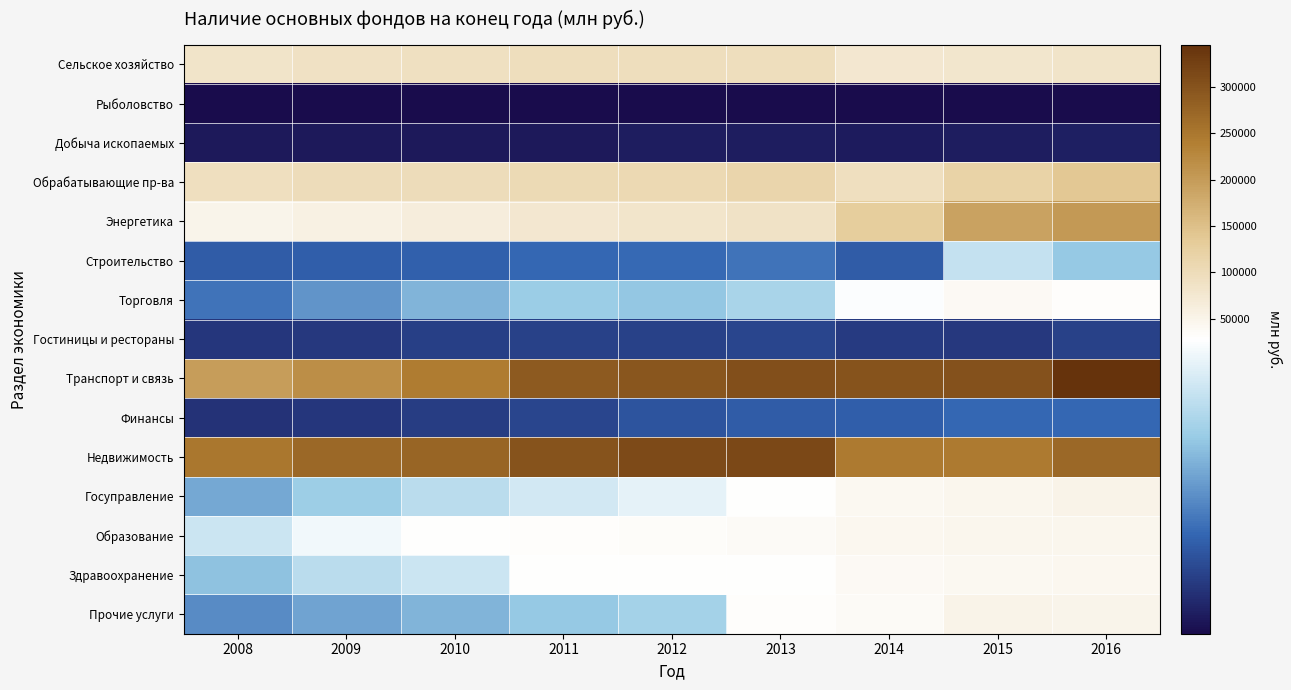

List the series in order of their peak value, highest first.

Транспорт и связь, Недвижимость, Энергетика, Обрабатывающие пр-ва, Сельское хозяйство, Прочие услуги, Госуправление, Образование, Здравоохранение, Торговля, Строительство, Финансы, Гостиницы и рестораны, Добыча ископаемых, Рыболовство